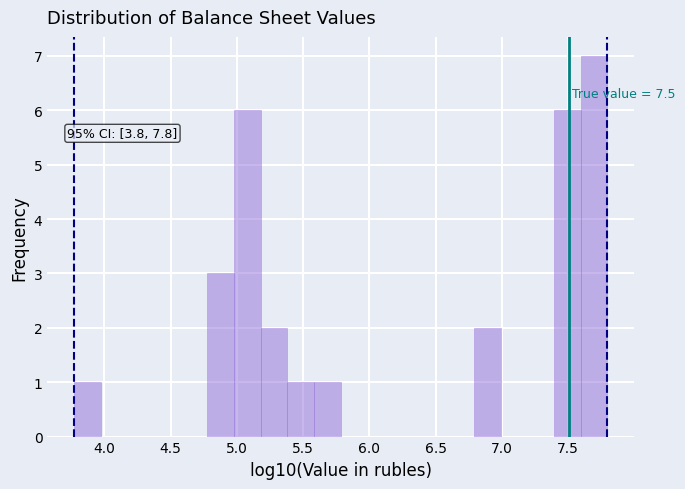

Which range on the x-axis has the tallest bar?

7.60 to 7.80